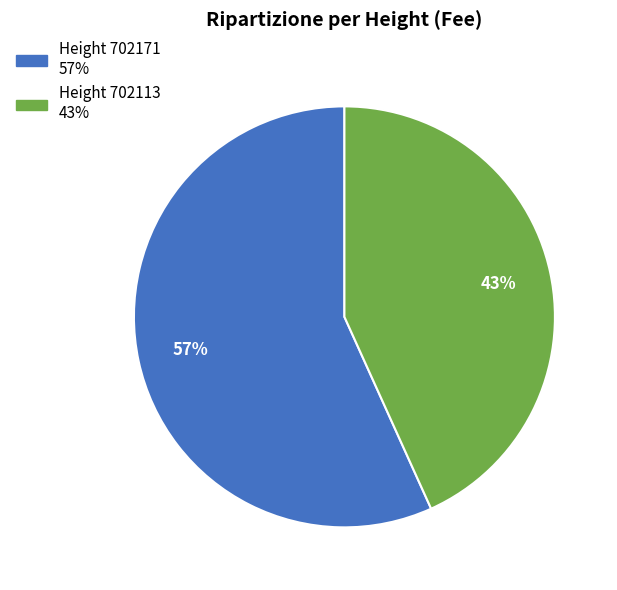

Is there a majority slice in this chart?

Yes